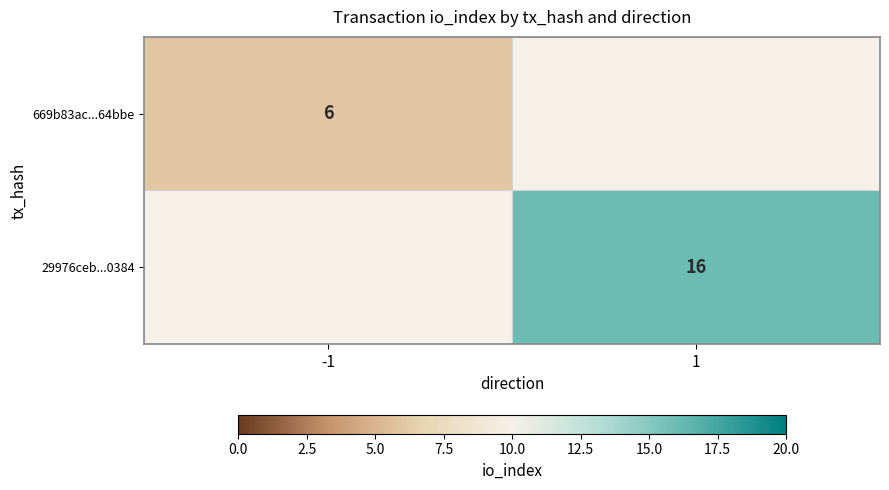

Is it true that 669b83ac...64bbe equals 4 at -1?

False